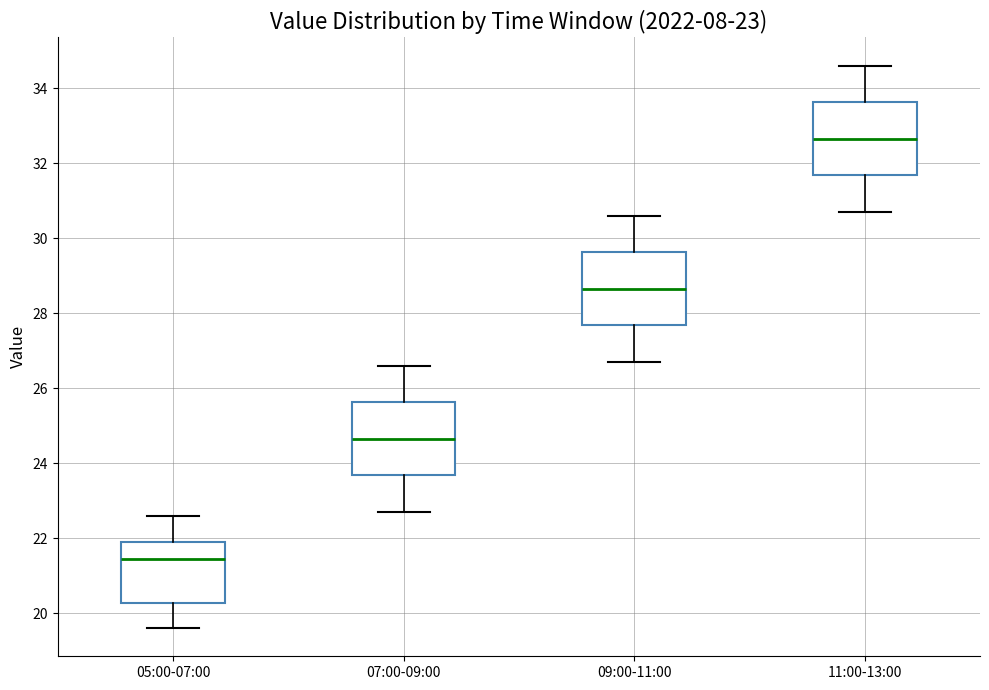

Which box's median line is the highest?

11:00-13:00